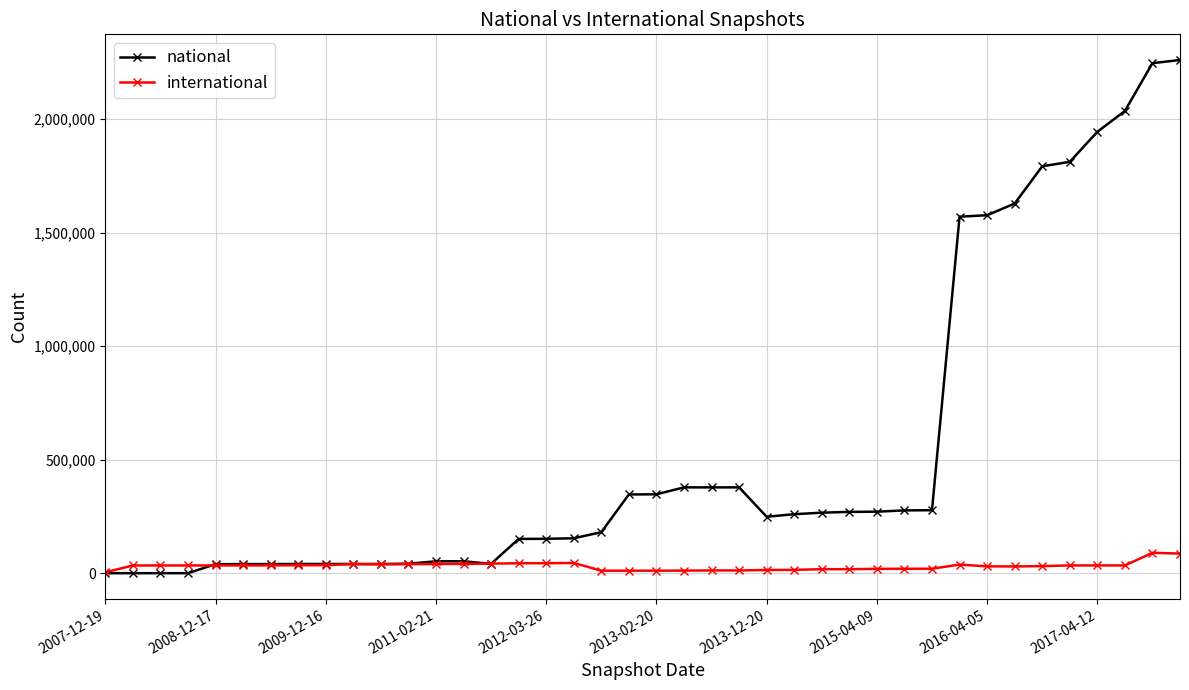

Which series has the largest total across all categories?

national